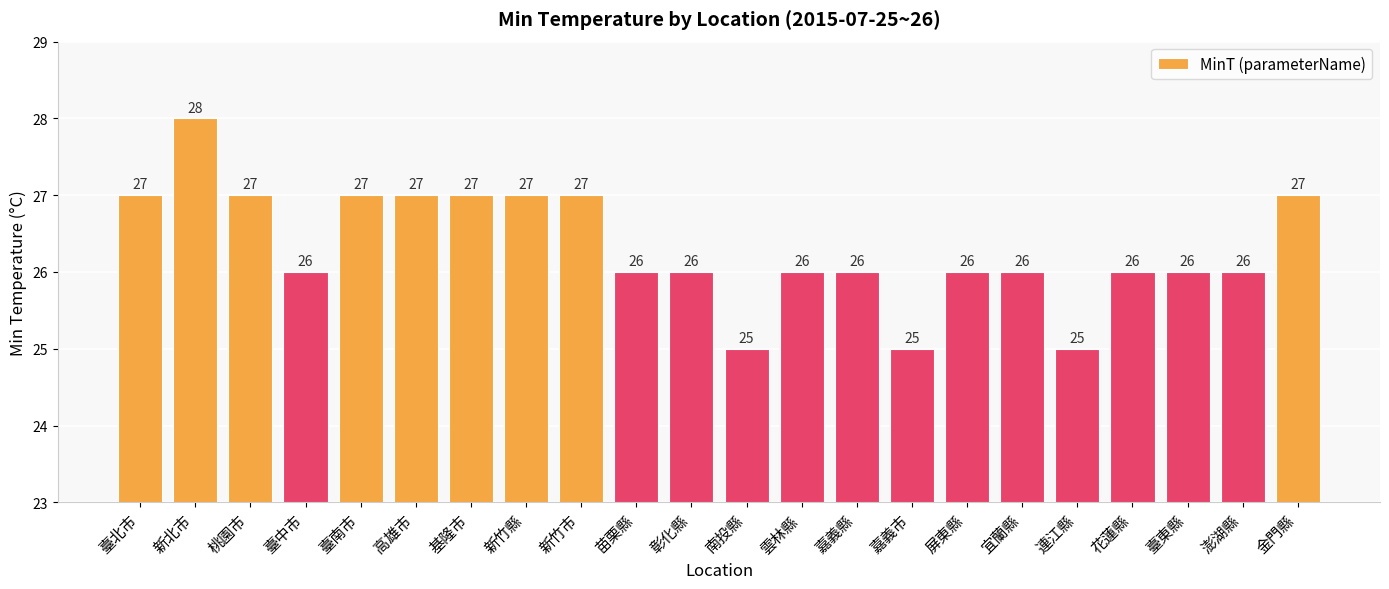

Which has a higher value, 屏東縣 or 新北市?

新北市